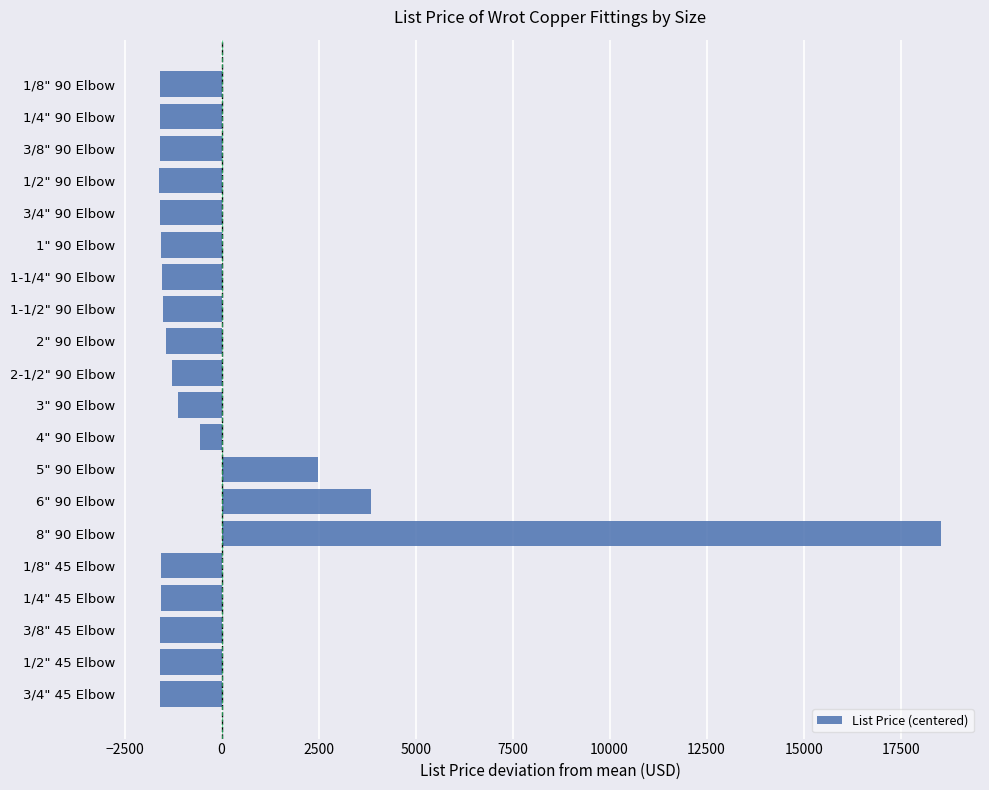

What is the label of the 15th bar from the bottom?

1" 90 Elbow